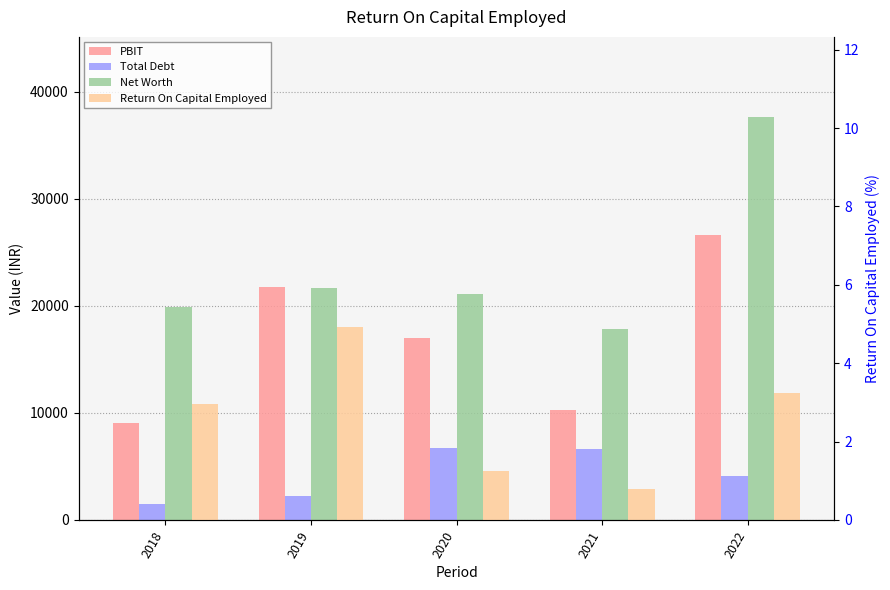

Which category has the lowest value across all series?

2021